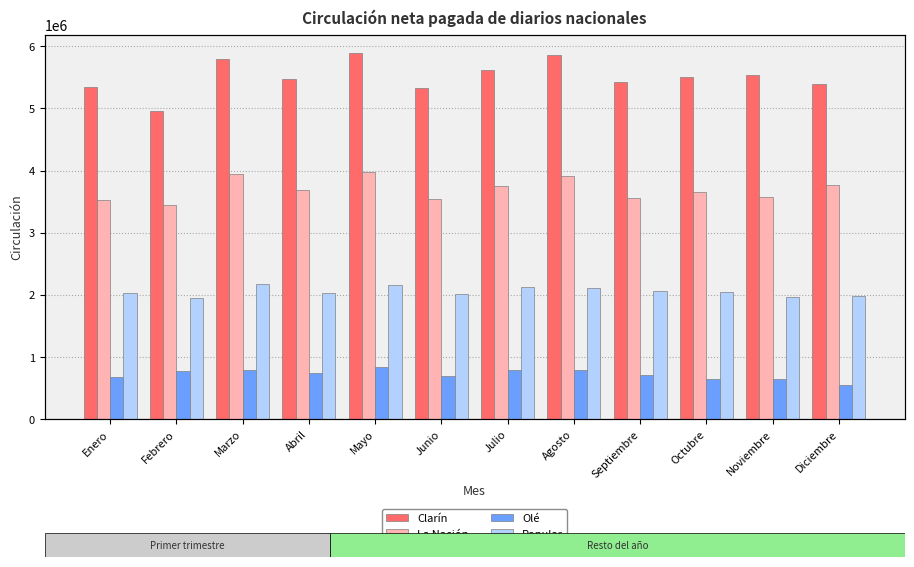

What is the minimum value shown in the chart?

541080